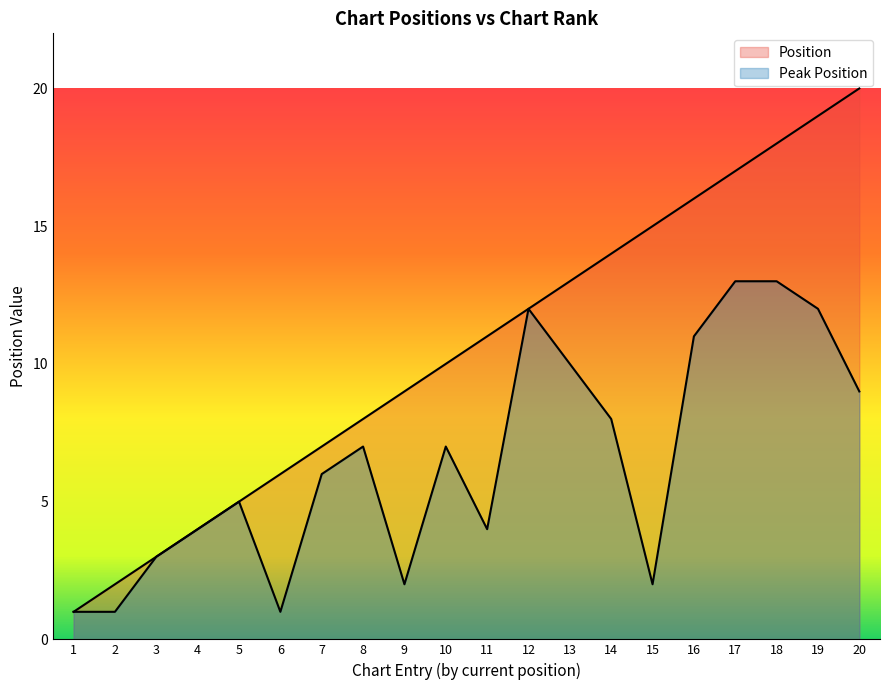

At 10, list the series in order from smallest to largest.

Peak Position, Position